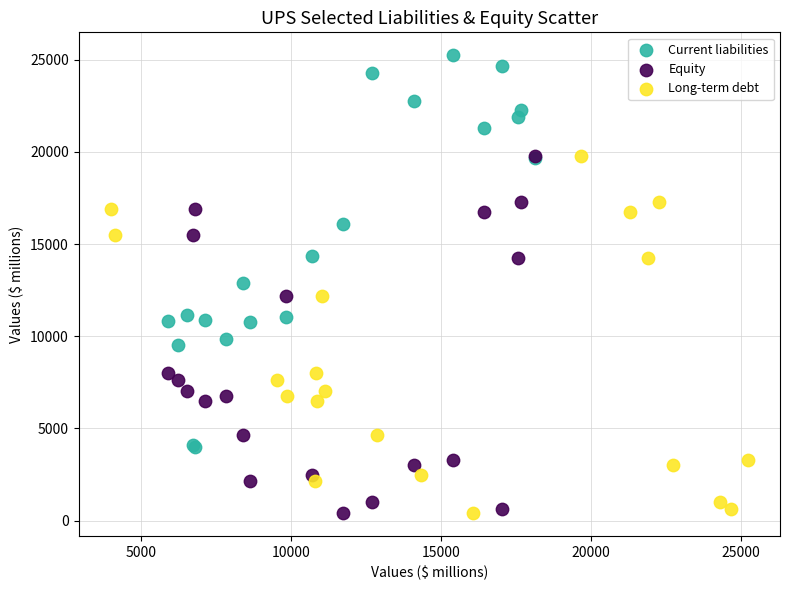

Which series reaches the maximum Y coordinate?

Current liabilities